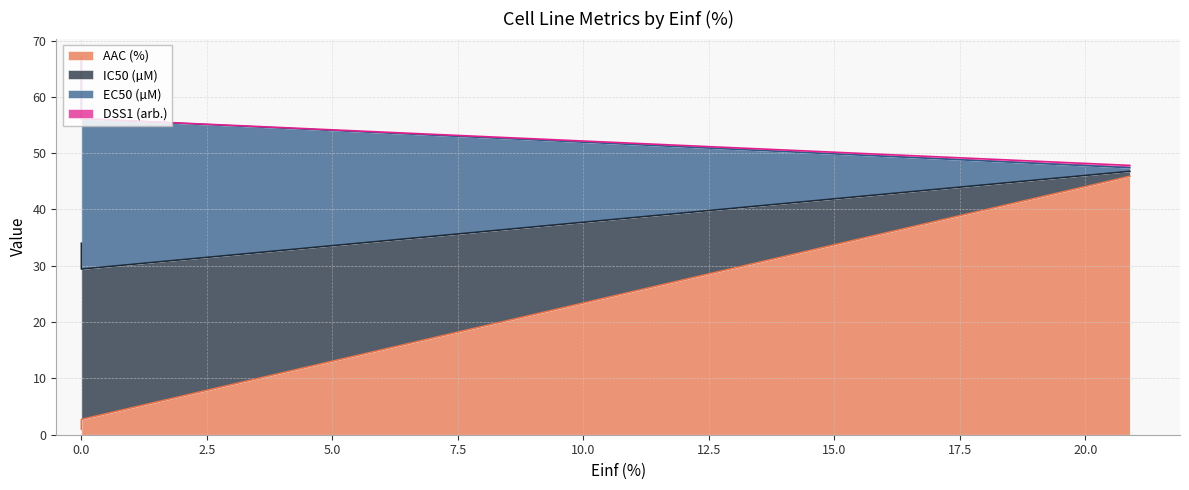

How many data points in EC50 (µM) are above 26?

2